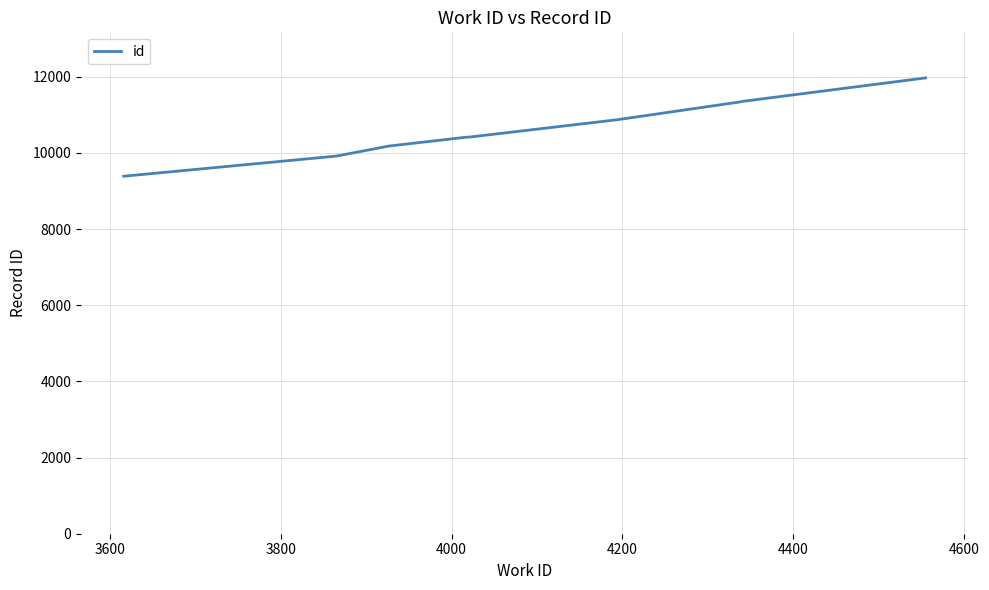

What is the difference between the maximum and minimum values?

2582